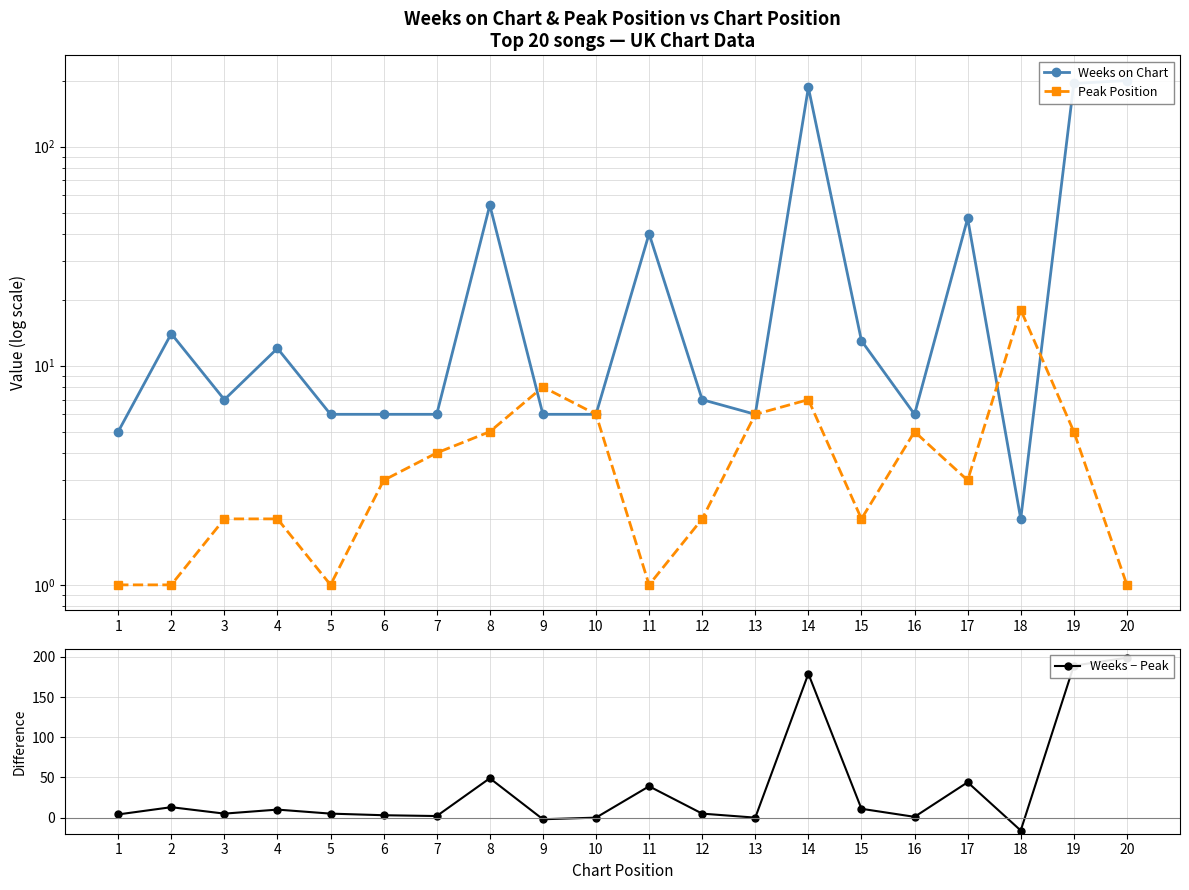

True or false: Weeks on Chart has a value of 6 at 5.

True